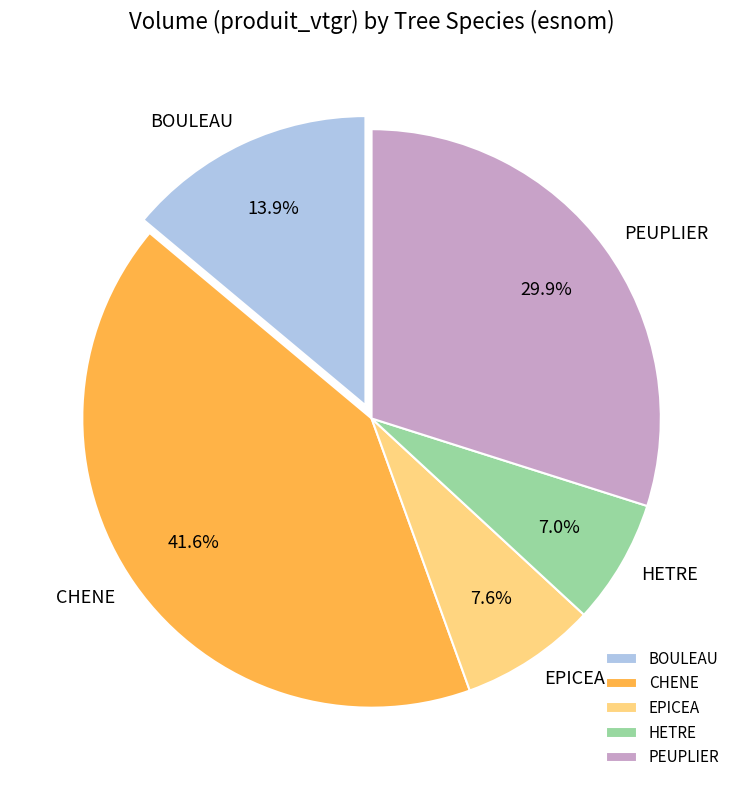

What is the smallest slice in the pie chart?

HETRE